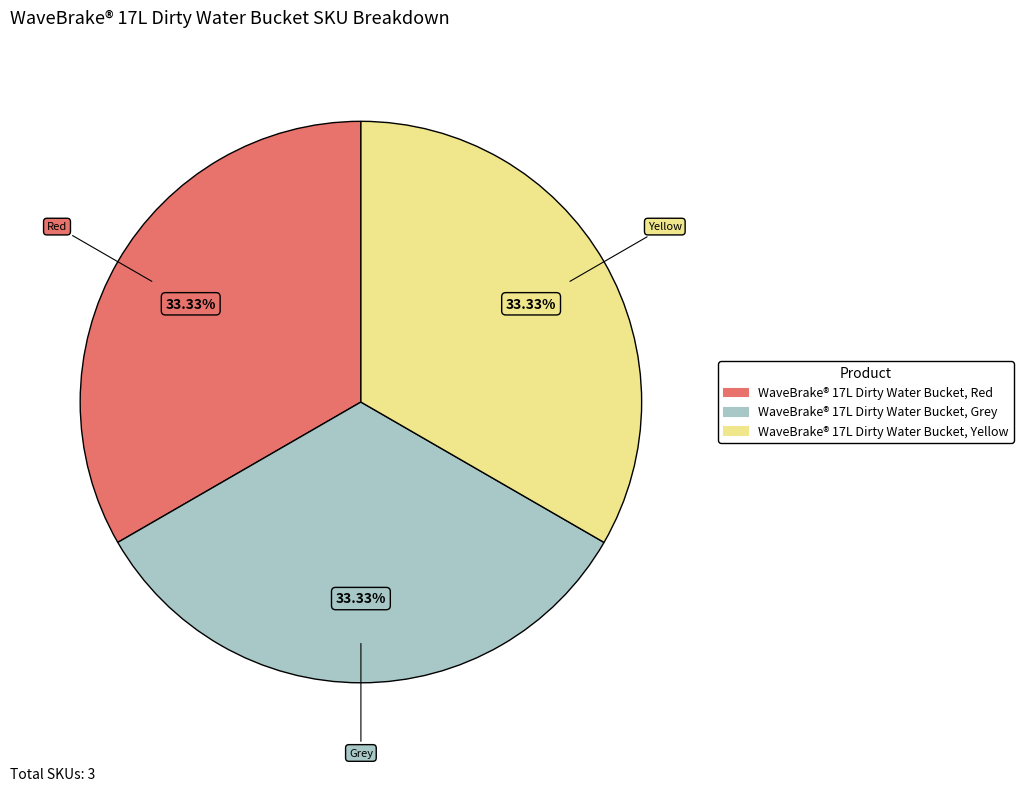

Approximately how many times larger is the value at WaveBrake® 17L Dirty Water Bucket, Yellow compared to WaveBrake® 17L Dirty Water Bucket, Grey?

1.0